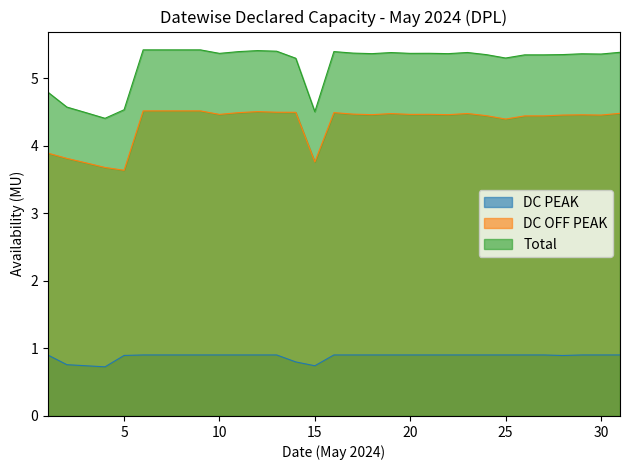

What is the value of the Total point at the 14th from the left?

5.3